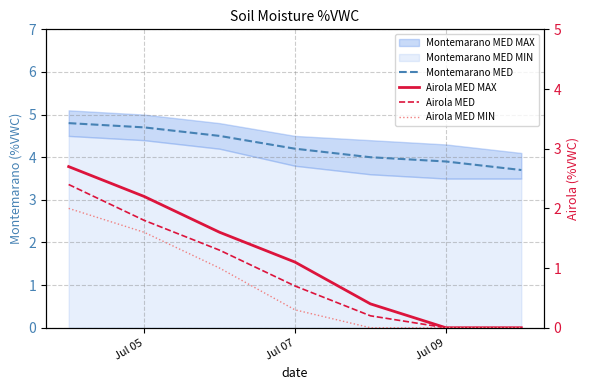

Is the value of Montemarano MED at Jul 09 greater than the value of Airola MED MIN at Jul 09?

Yes